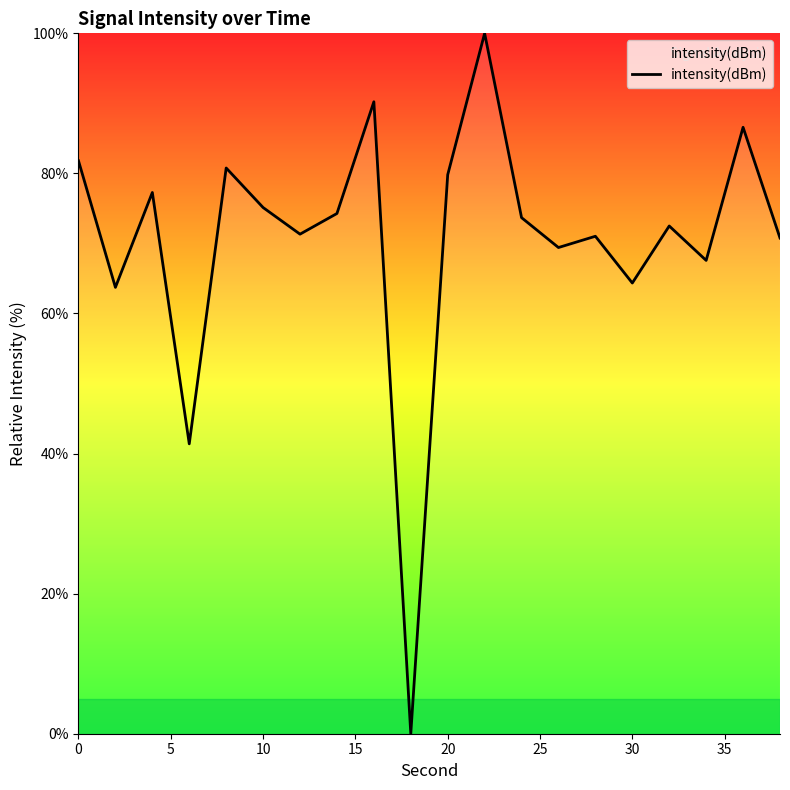

What is the greatest value displayed?

100.0